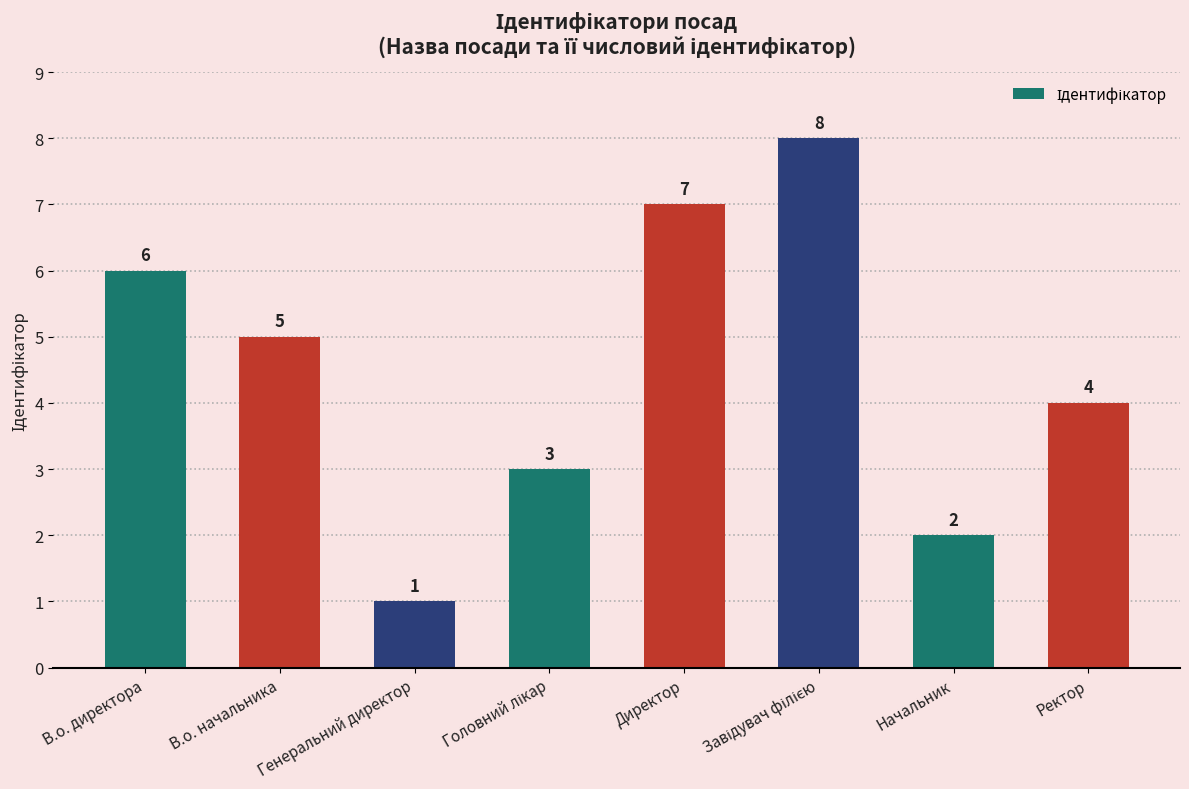

What is the minimum value shown in the chart?

1